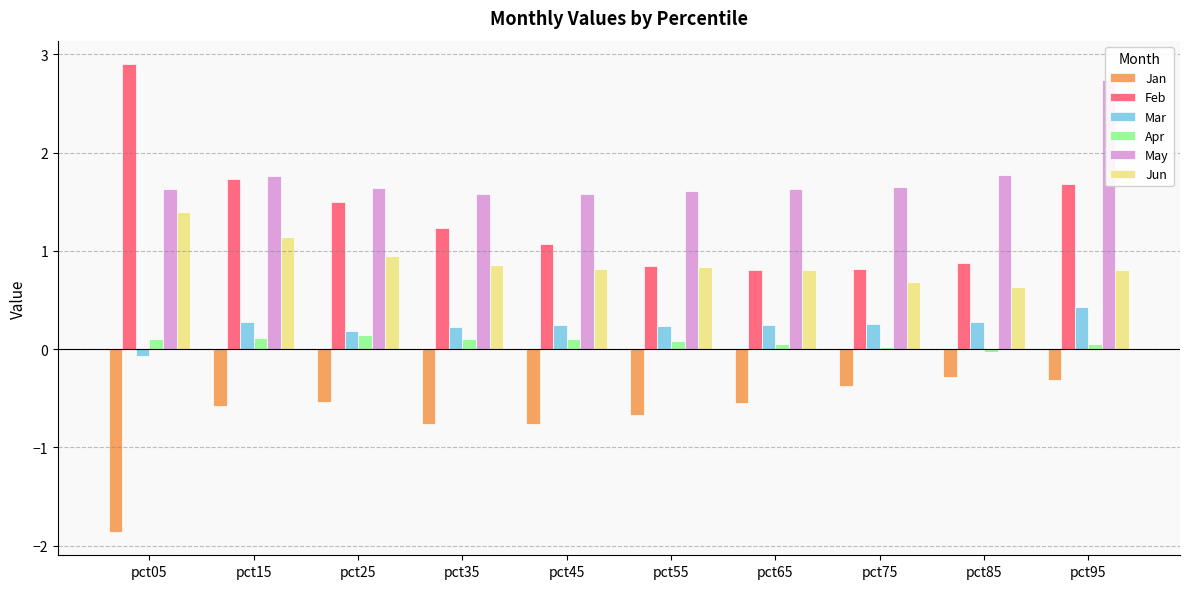

Does the chart contain any negative values?

Yes